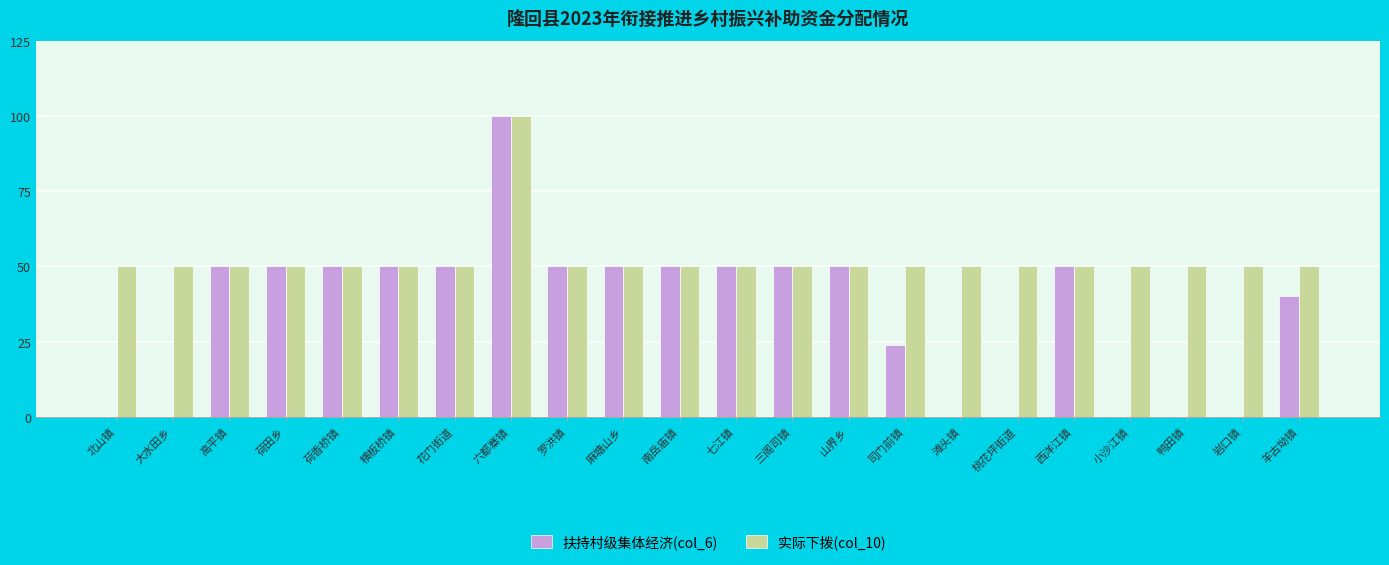

The 扶持村级集体经济(col_6) series shows 50 at 南岳庙镇. True or false?

True